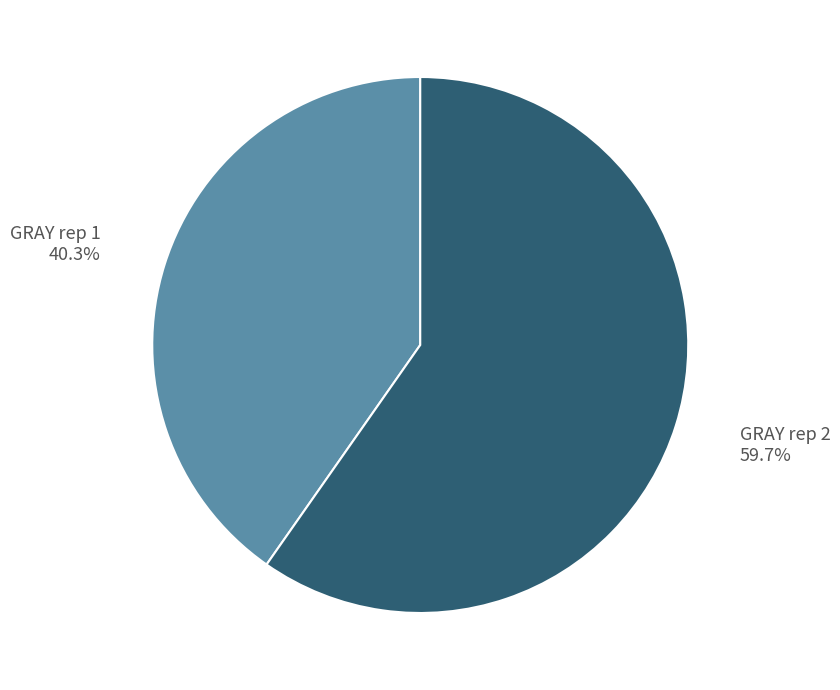

What is the ratio of the value at GRAY rep 2 to the value at GRAY rep 1?

1.5